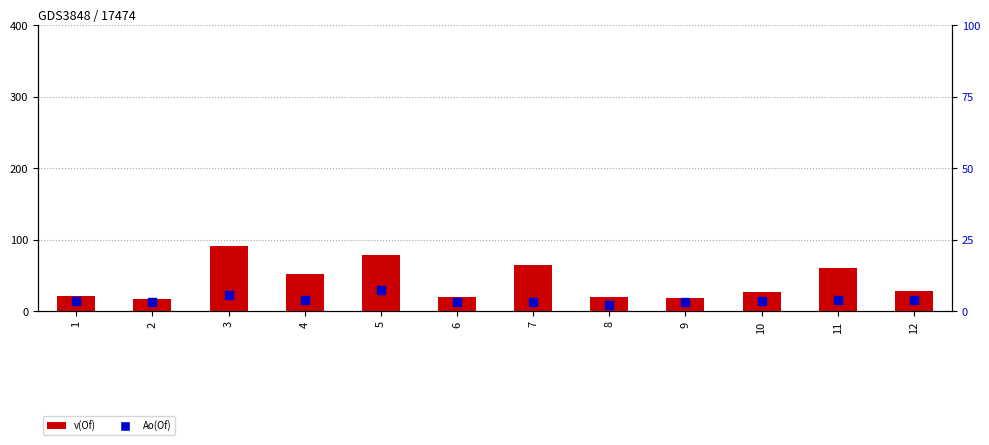

Which series has the largest total across all categories?

v(Of)